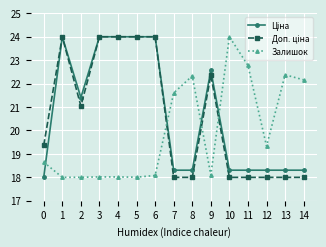

True or false: Залишок has more than 2 points higher than both neighbors.

True